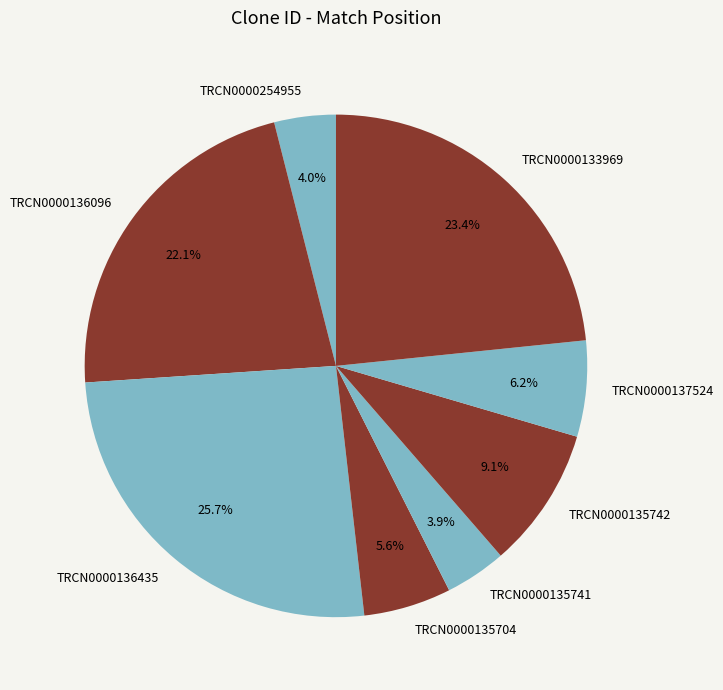

Count the number of slices in the pie.

8